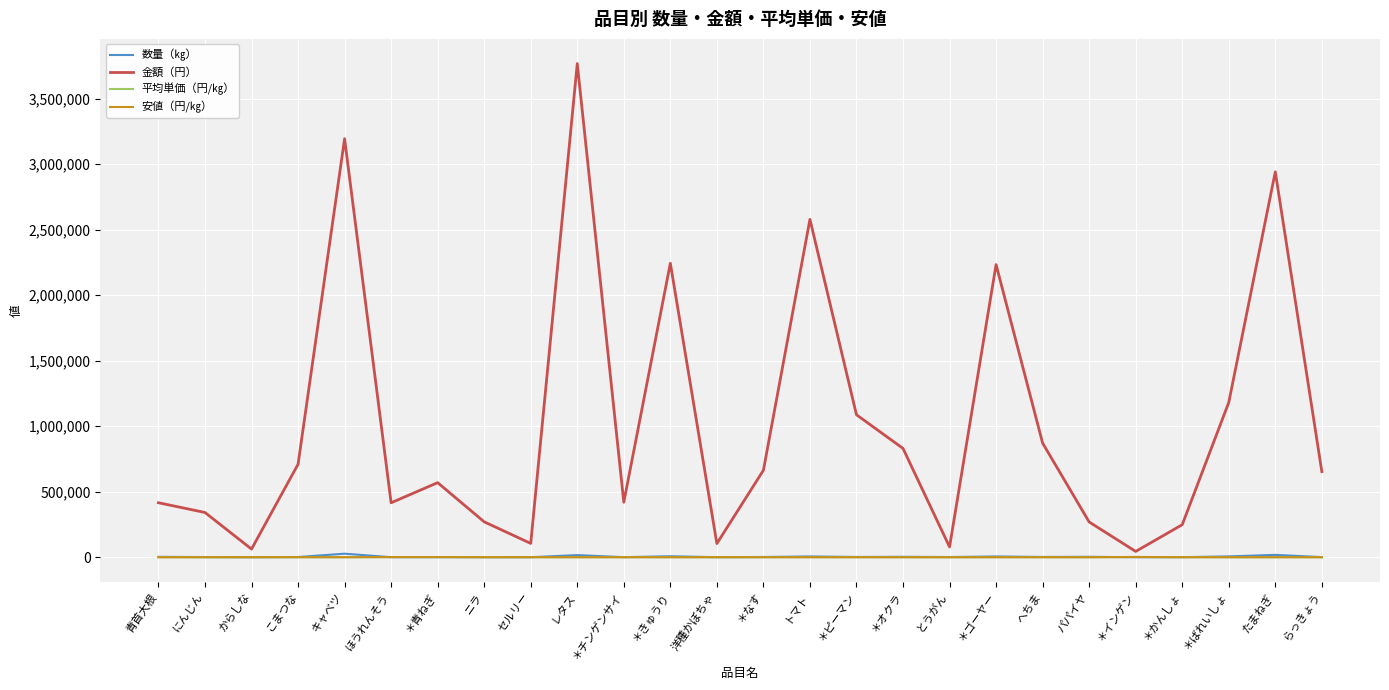

What is the maximum value shown in the chart?

3766877.0